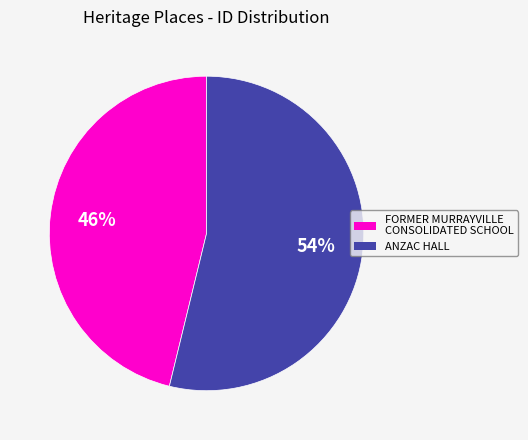

To the nearest percent, what portion does FORMER MURRAYVILLE CONSOLIDATED SCHOOL represent?

46%